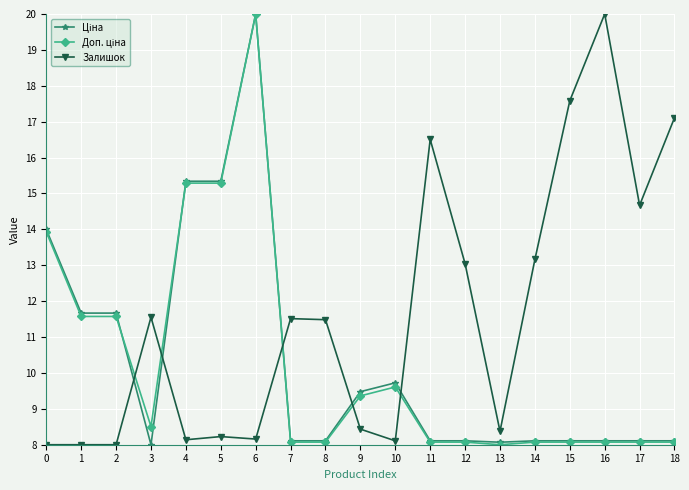

What is the total value across all series at 2?

31.2